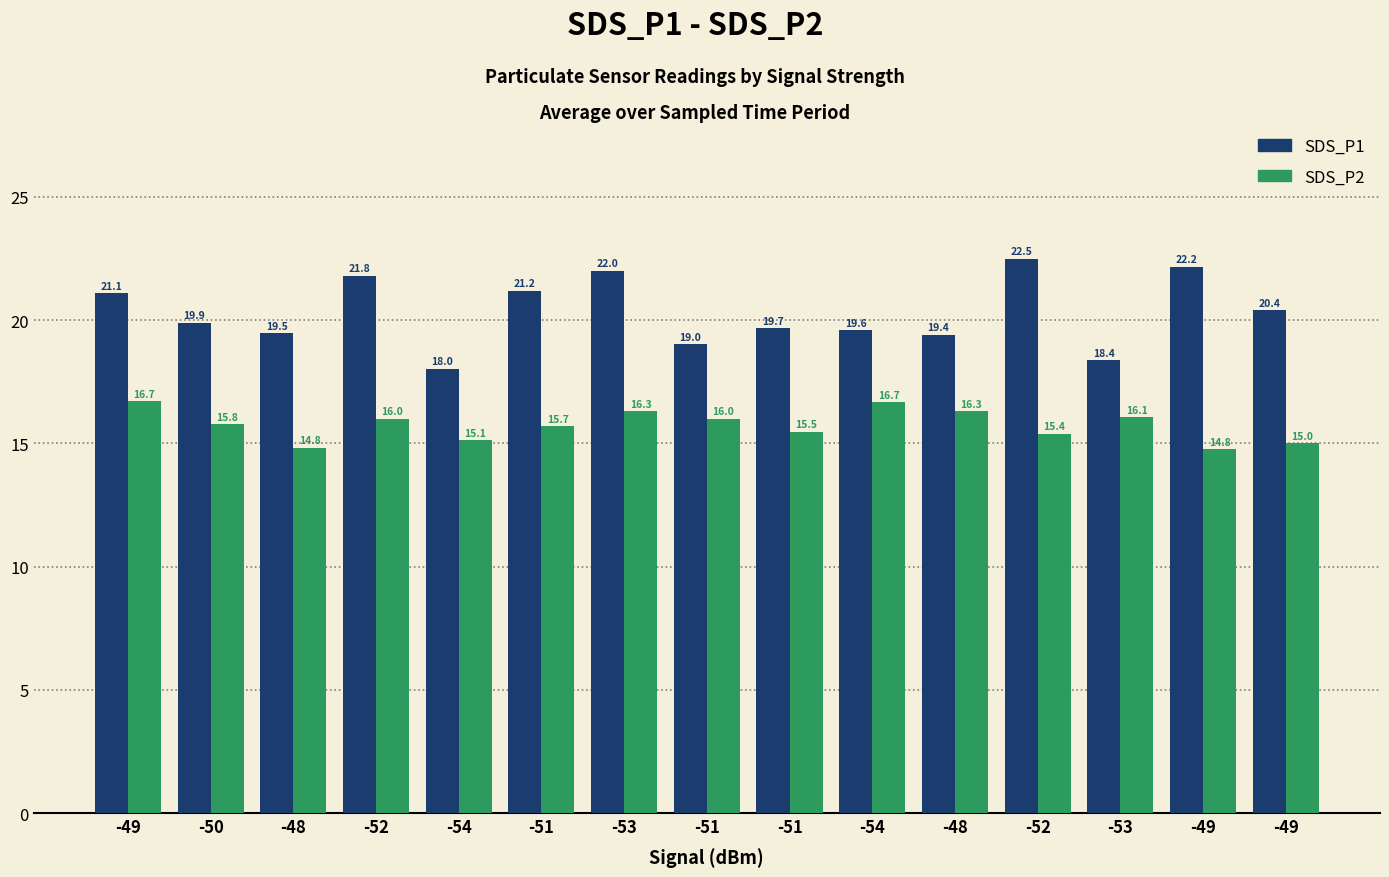

What are all the series names shown in the legend?

SDS_P1, SDS_P2